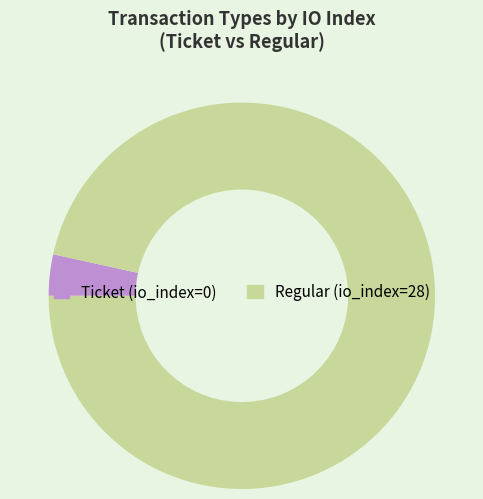

How many slices are in this pie chart?

2